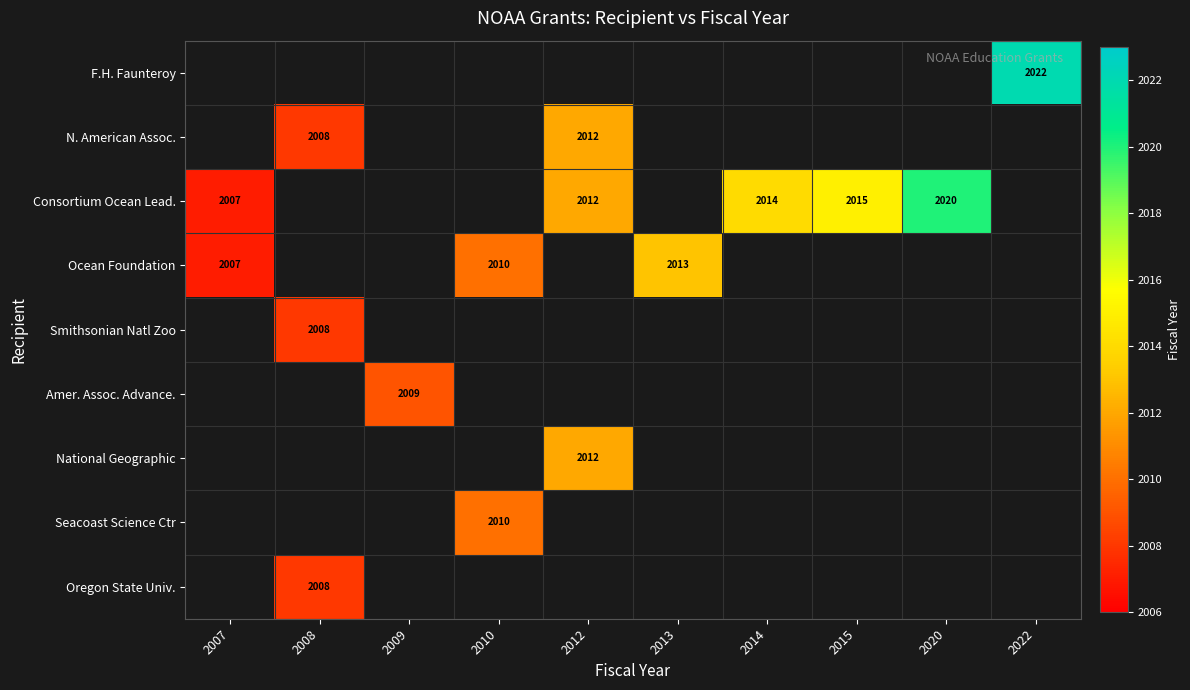

The value of Oregon State Univ. at 2008 is 2008. True or false?

True